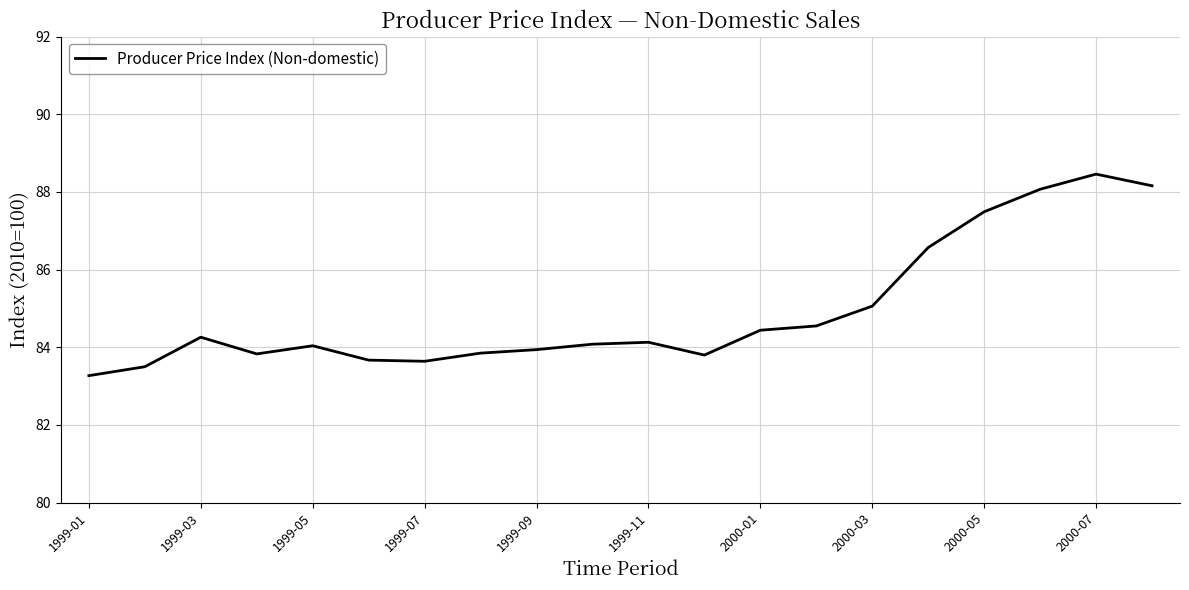

What is the minimum value shown in the chart?

83.3